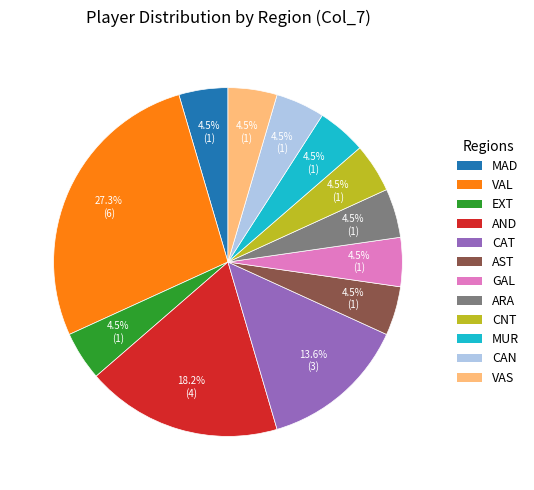

Is the sum of MUR and VAS greater than half?

No